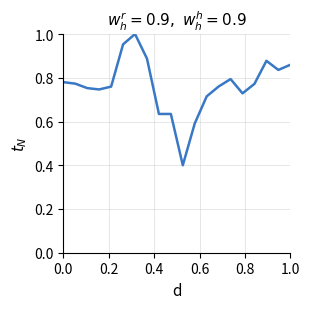

True or false: there are more than 2 points higher than both neighbors.

True